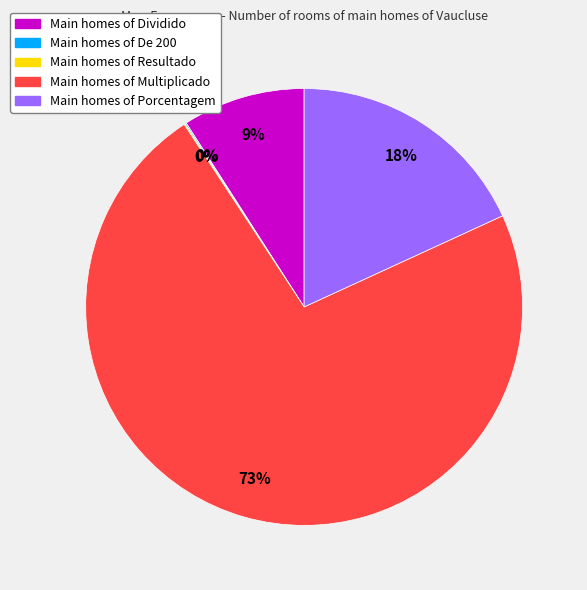

To the nearest percent, what is the average slice percentage?

20%